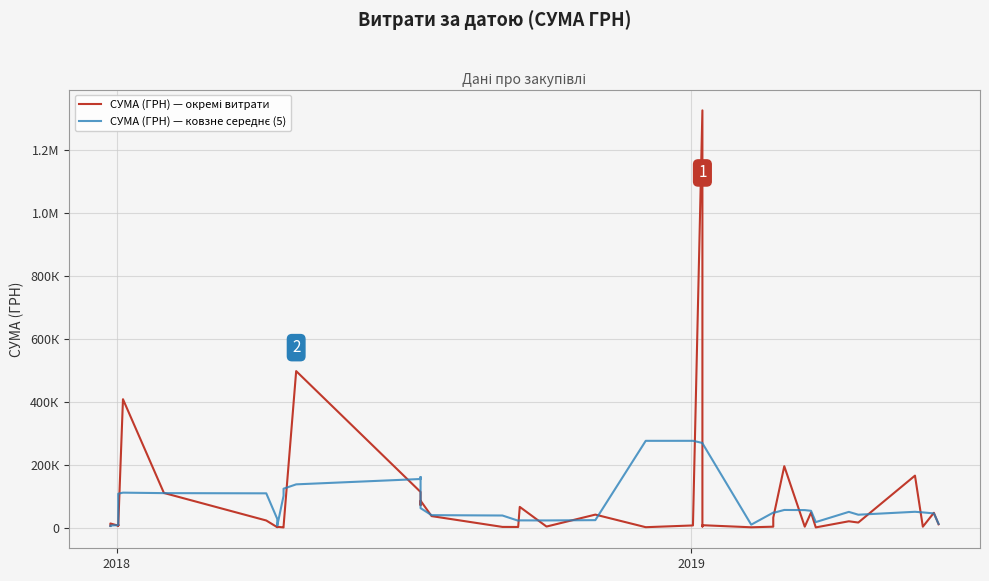

True or false: СУМА (ГРН) — окремі витрати has more than 1 points higher than both neighbors.

True